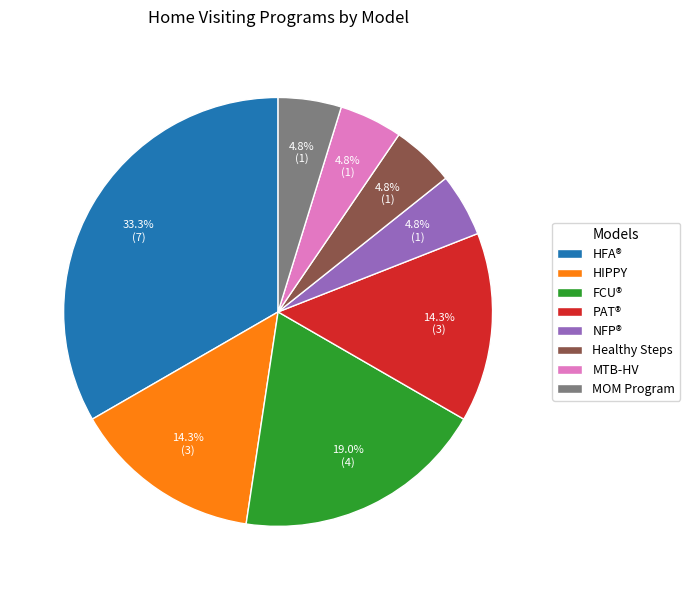

Which slice is the largest?

HFA®